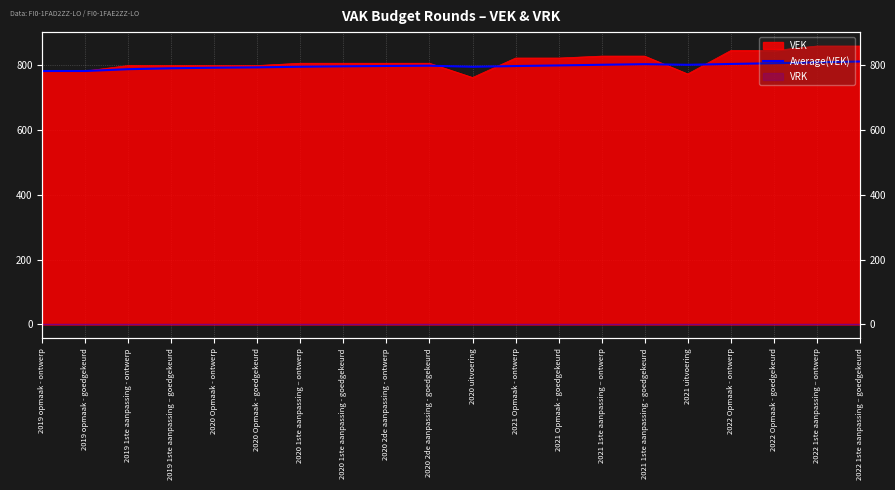

What is the label of the 11th point from the right?

2020 2de aanpassing - goedgekeurd